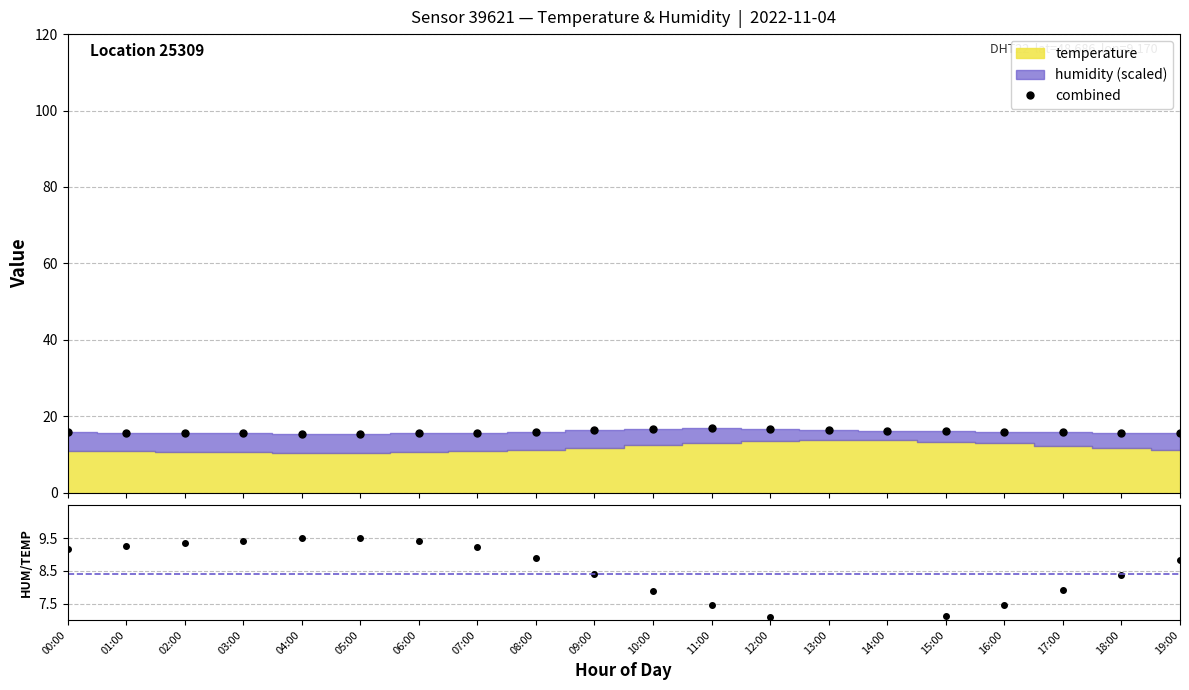

In humidity/temp, how many points are lower than both neighbors (excluding endpoints)?

1